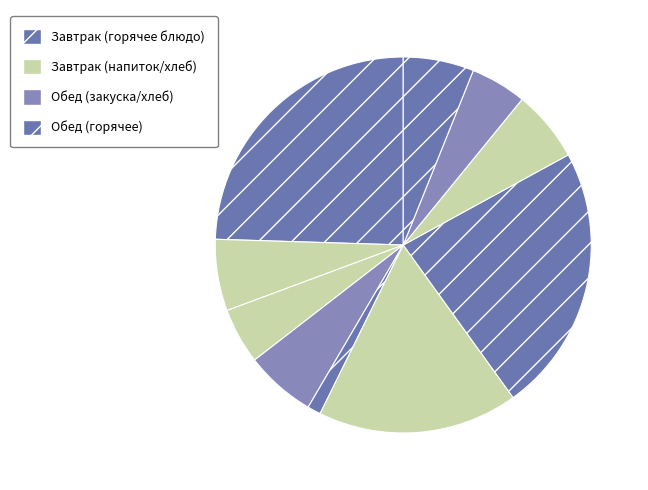

How many slices are in this pie chart?

10